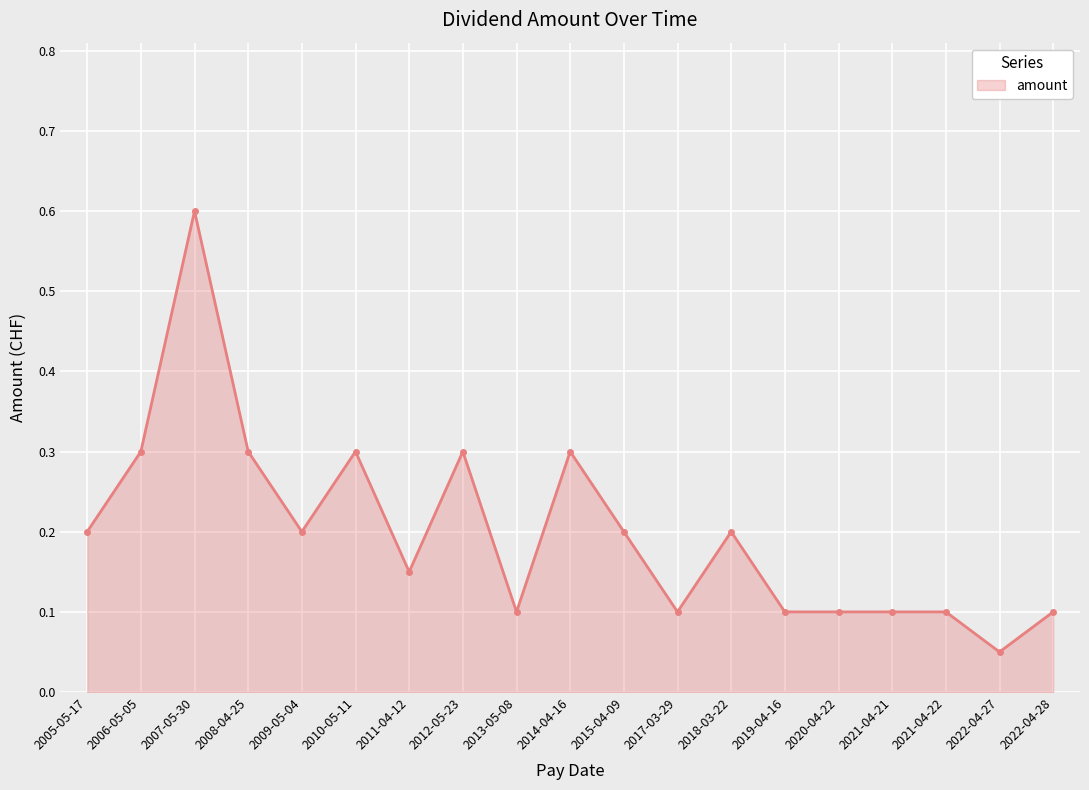

What is the greatest value displayed?

0.6